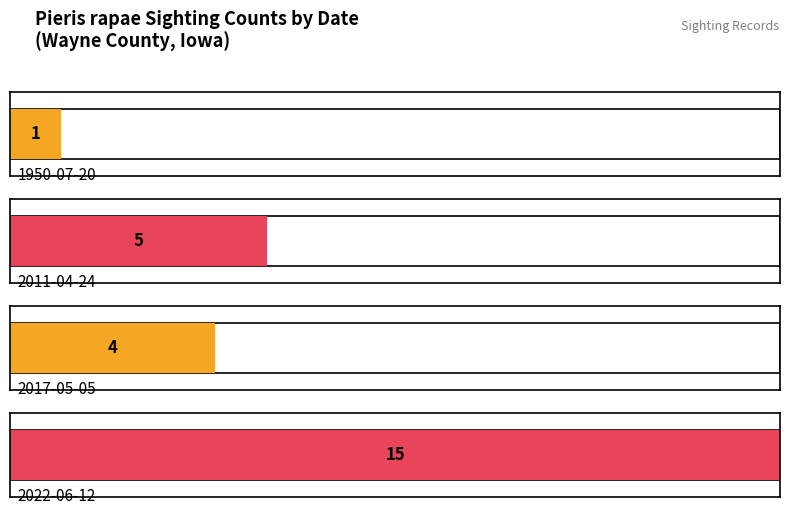

Count the number of data series in this chart.

1